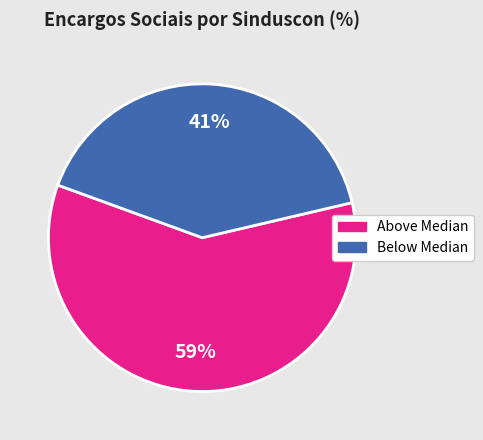

Is there a majority slice in this chart?

Yes